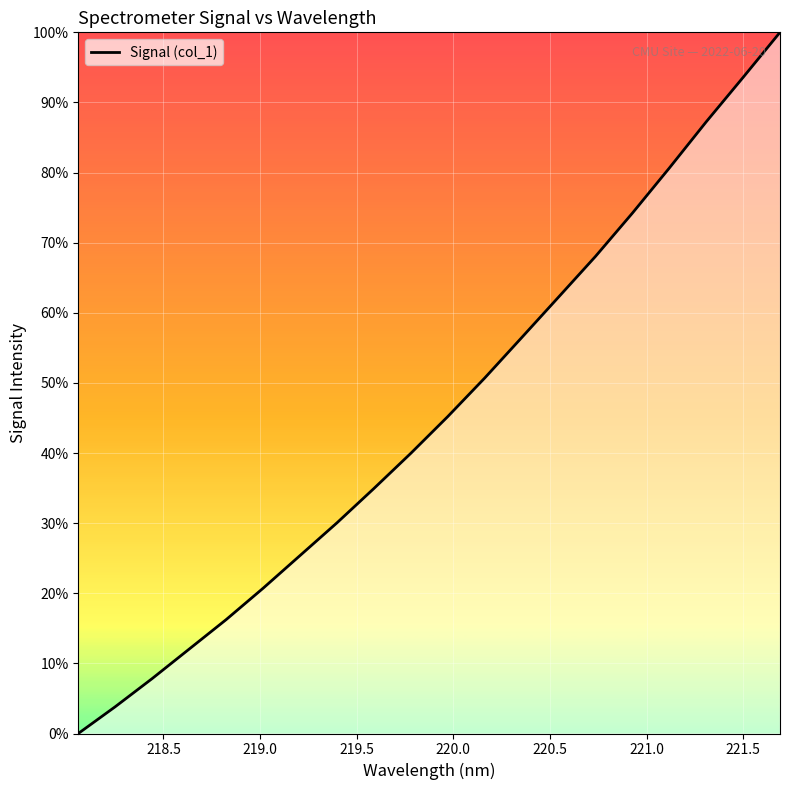

What is the maximum value shown in the chart?

100.0